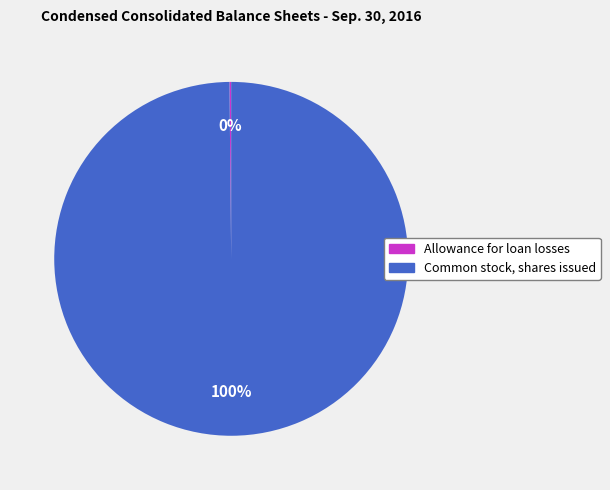

Which category has the biggest portion of the pie?

Common stock, shares issued